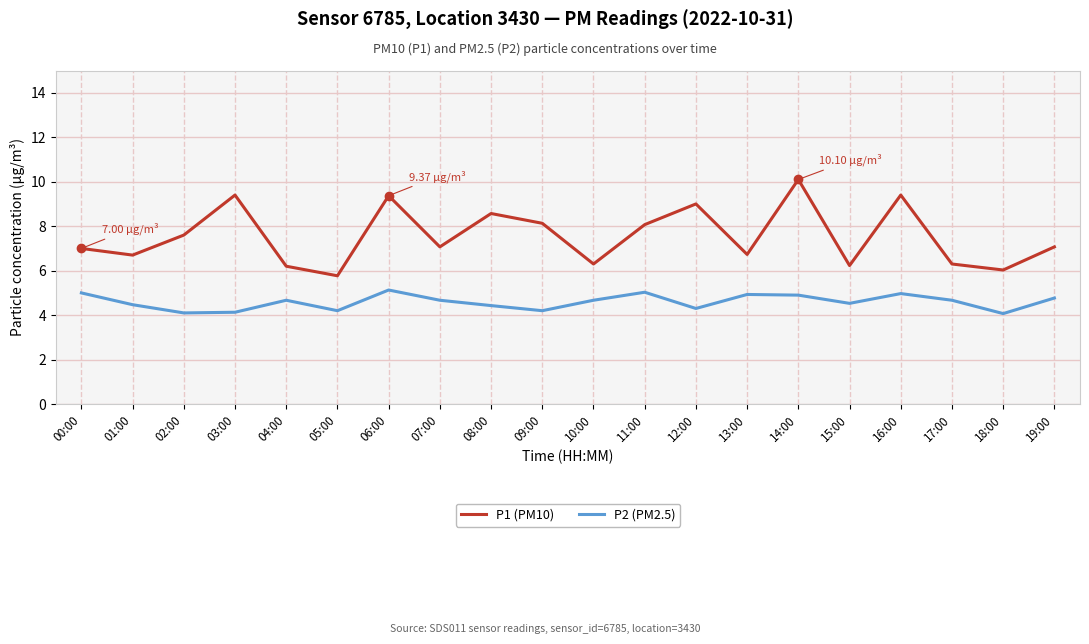

The value of P1 (PM10) at 10:00 is 2.6. True or false?

False